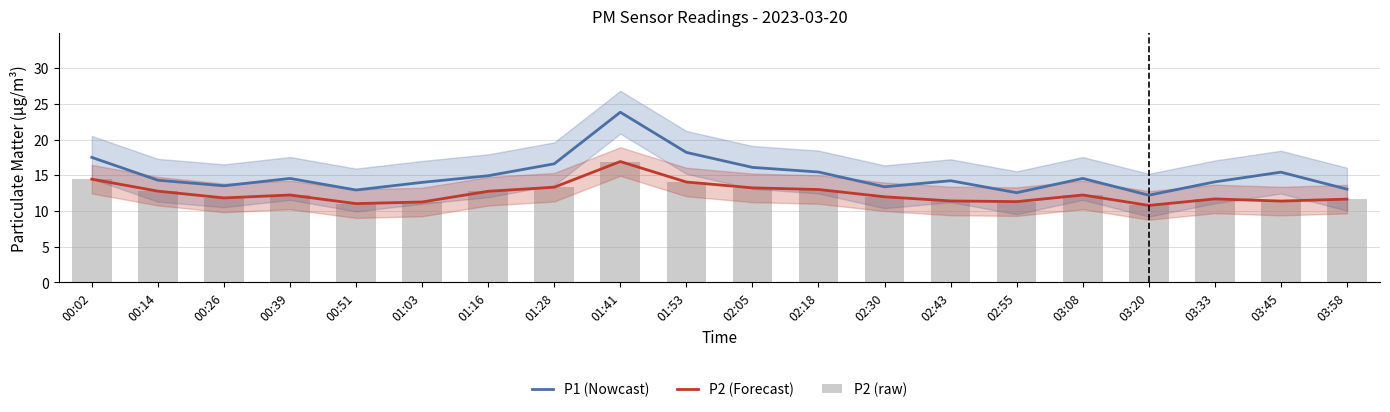

What is the sum of the P1 (Nowcast) values at 00:14 and 03:20?

26.5